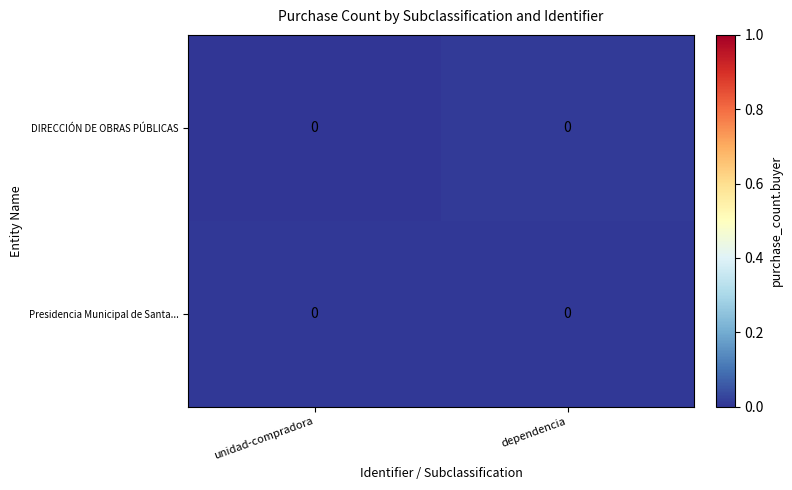

At dependencia, list the series in order from smallest to largest.

Presidencia Municipal de Santa..., DIRECCIÓN DE OBRAS PÚBLICAS